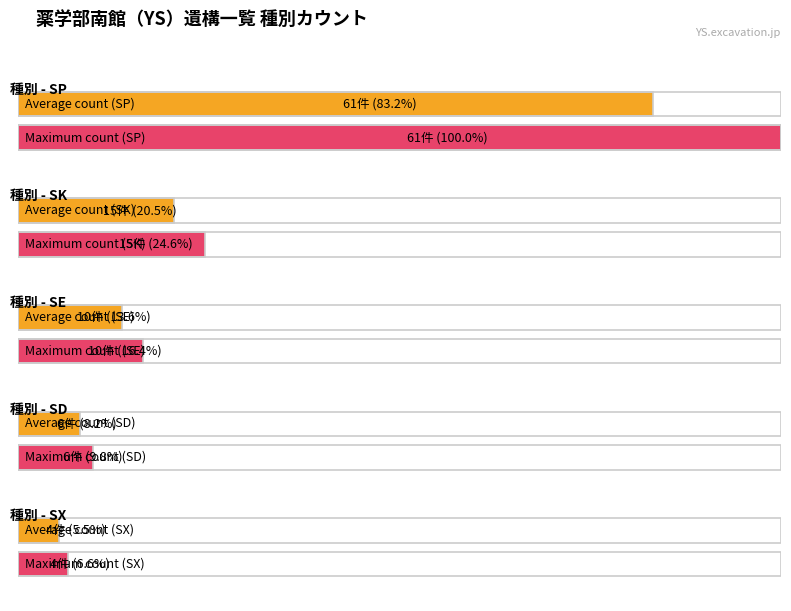

Reading right to left, list all the values displayed in this chart.

SX=4	SD=6	SE=10	SK=15	SP=61